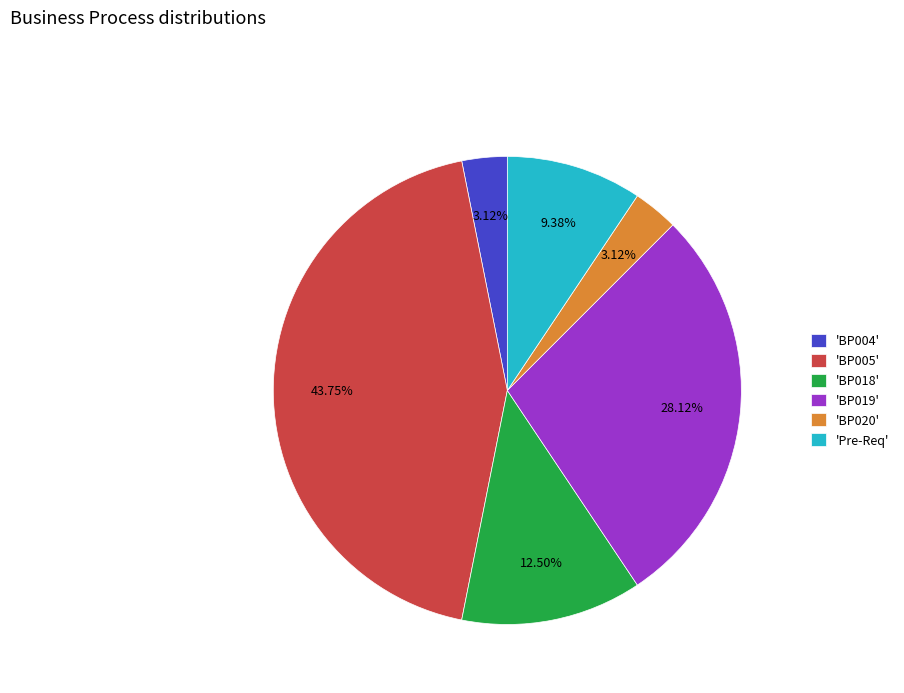

Between 'Pre-Req' and 'BP019', which is larger?

'BP019'